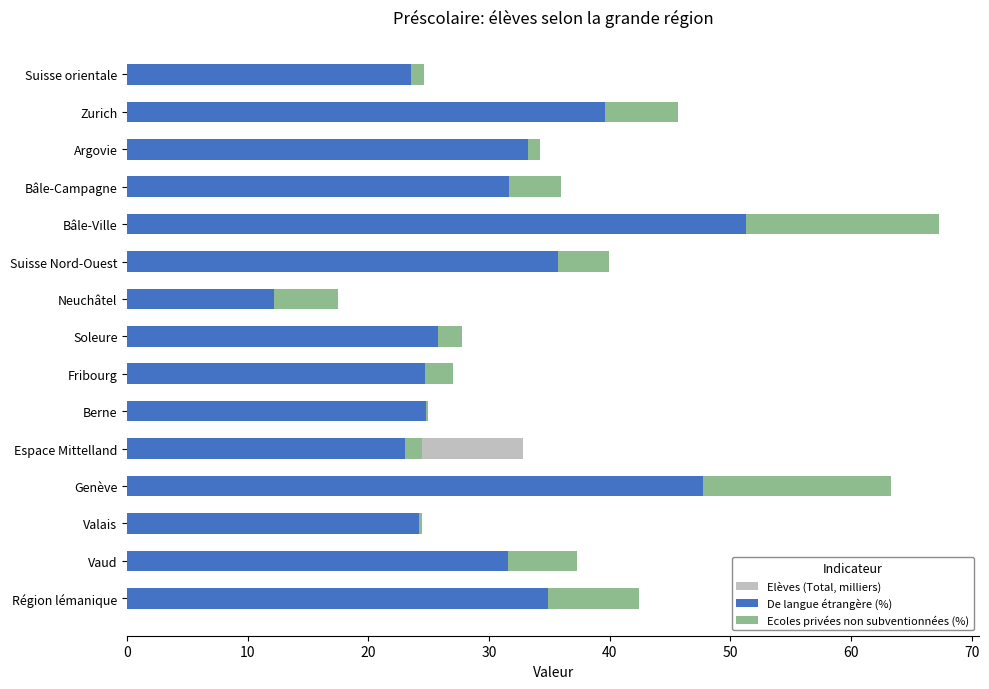

Between Genève and Valais, which is larger?

Genève